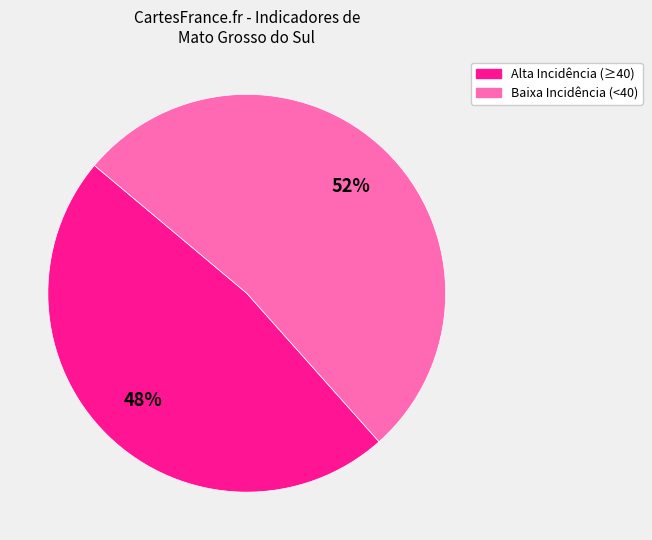

Count the number of slices in the pie.

2